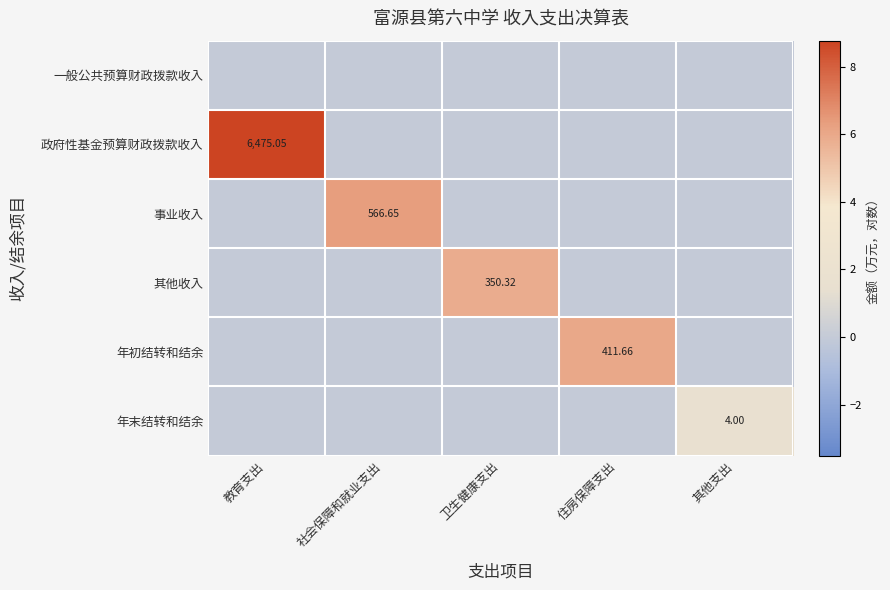

Rank the series by their maximum value, from lowest to highest.

一般公共预算财政拨款收入, 年末结转和结余, 其他收入, 年初结转和结余, 事业收入, 政府性基金预算财政拨款收入